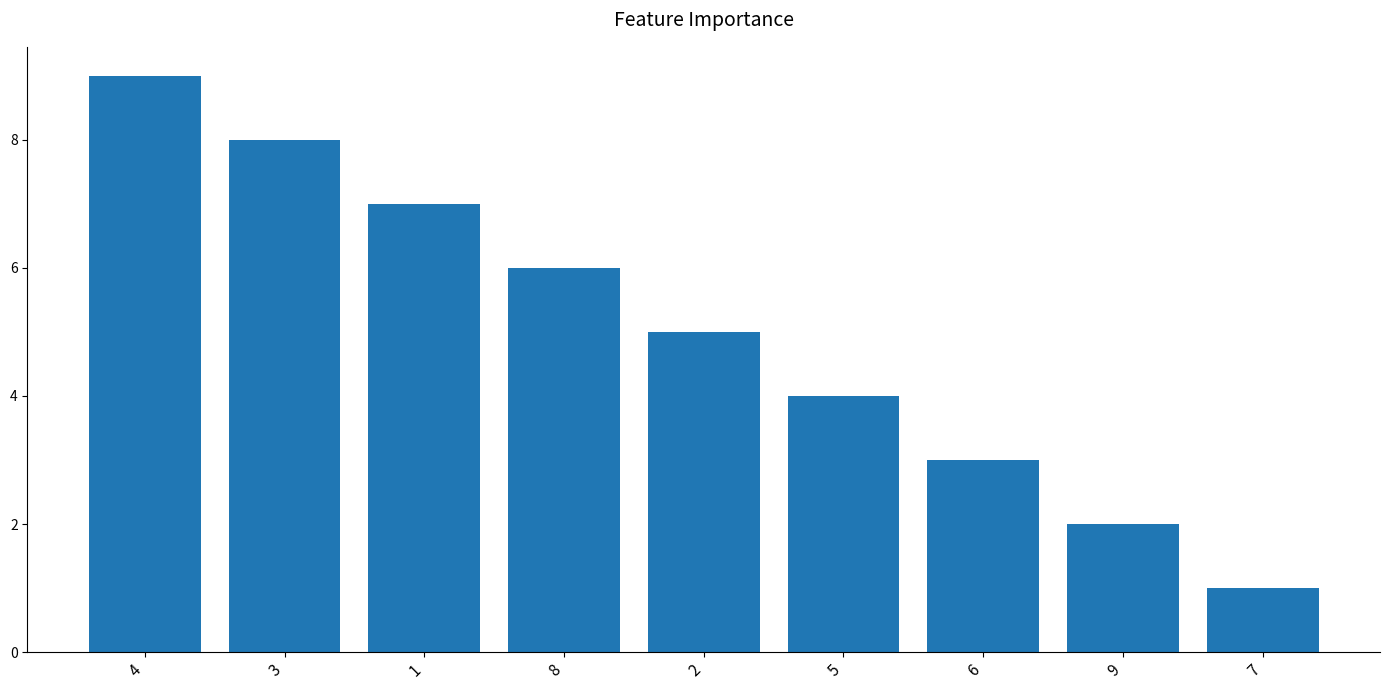

The value at 4 is 9. True or false?

True